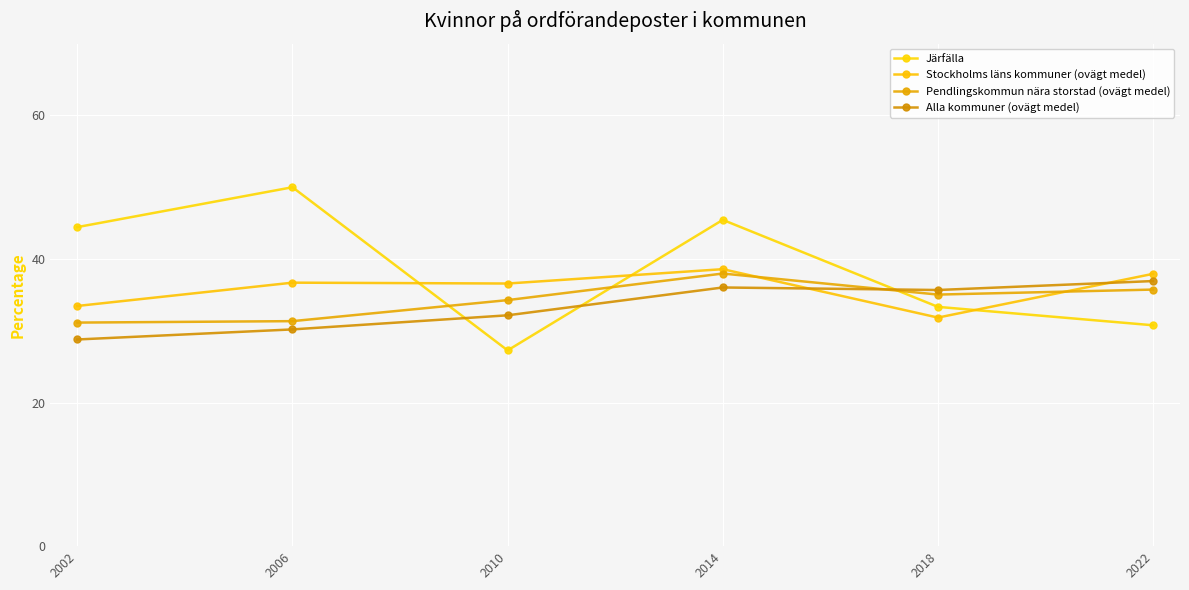

What is the difference between the second highest and minimum values in the Järfälla series?

18.2